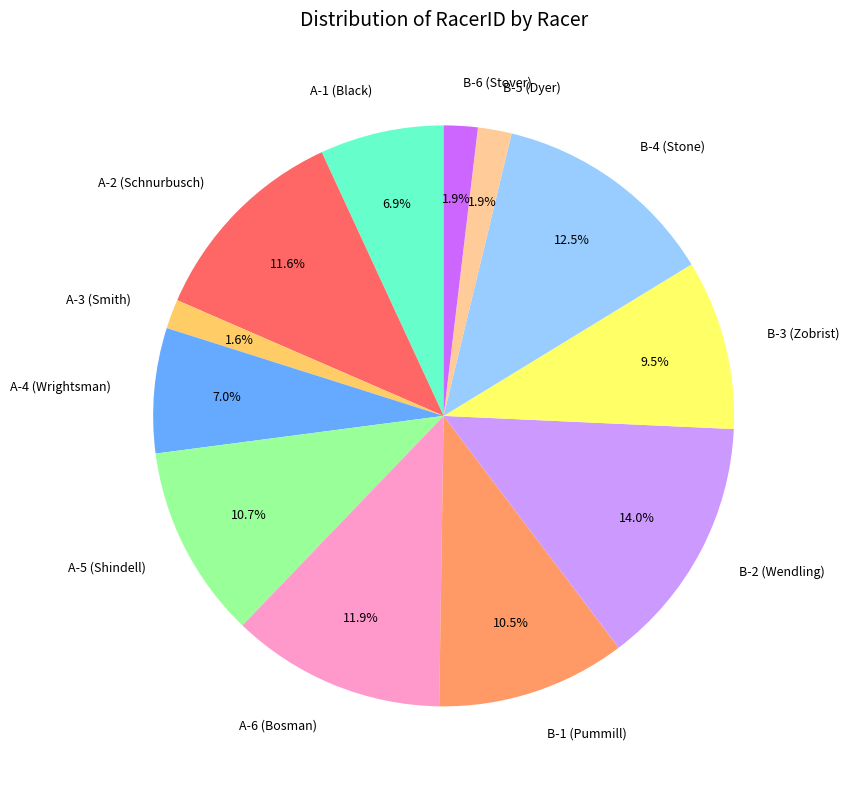

To the nearest percent, what is the average slice percentage?

8%